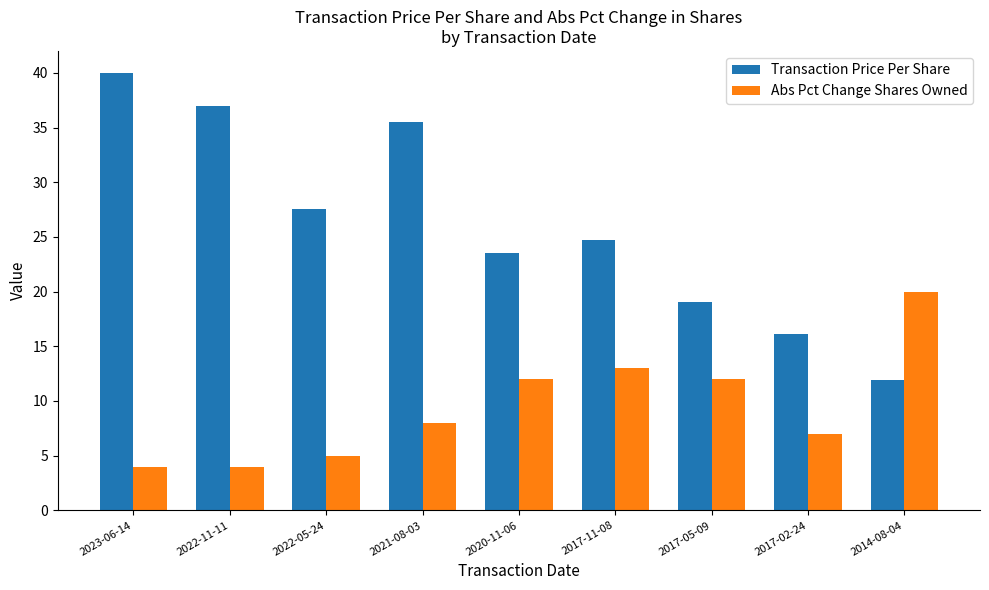

At how many categories does at least one series exceed 6?

9